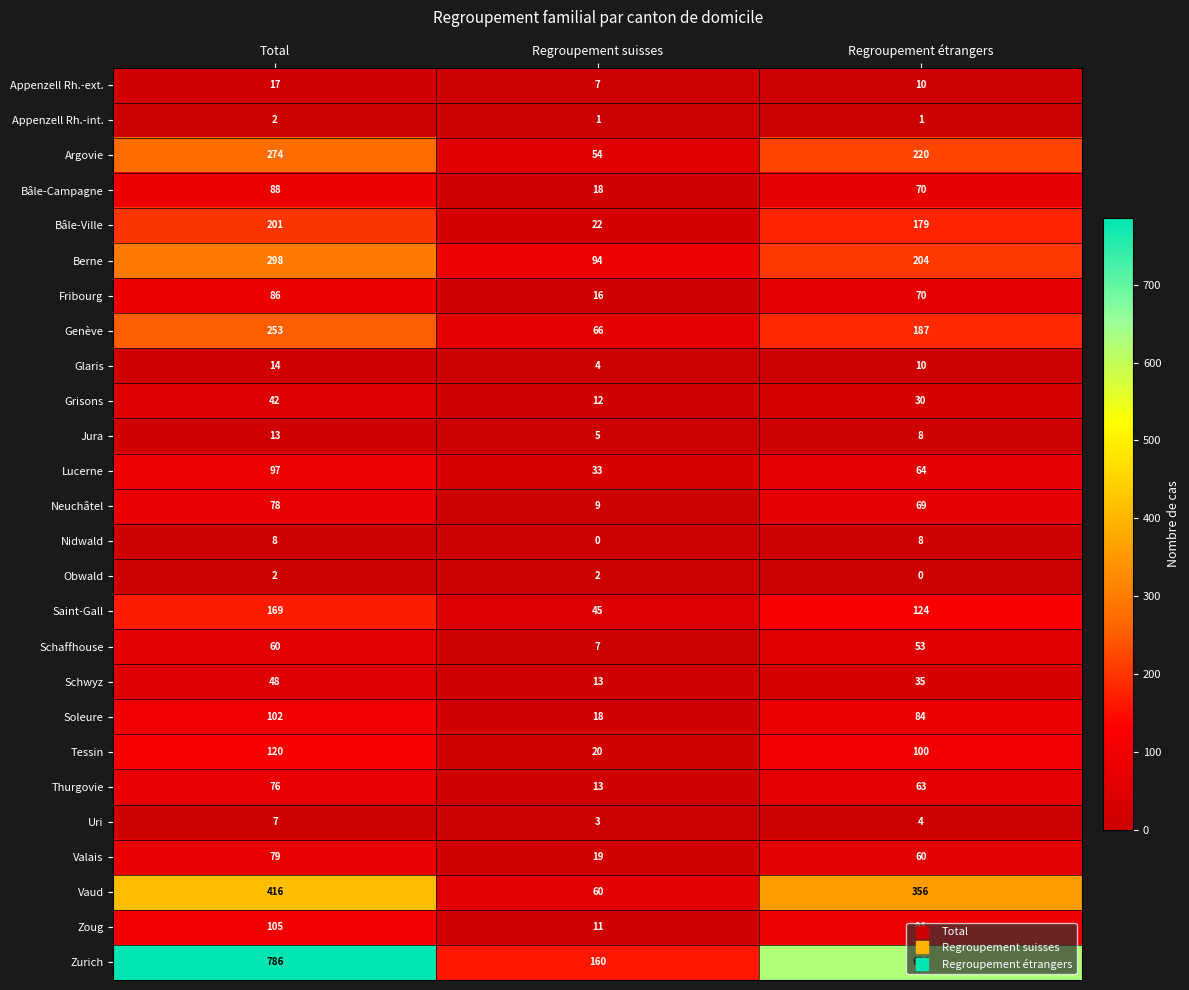

What is the spread (max minus min) of values at Total?

784